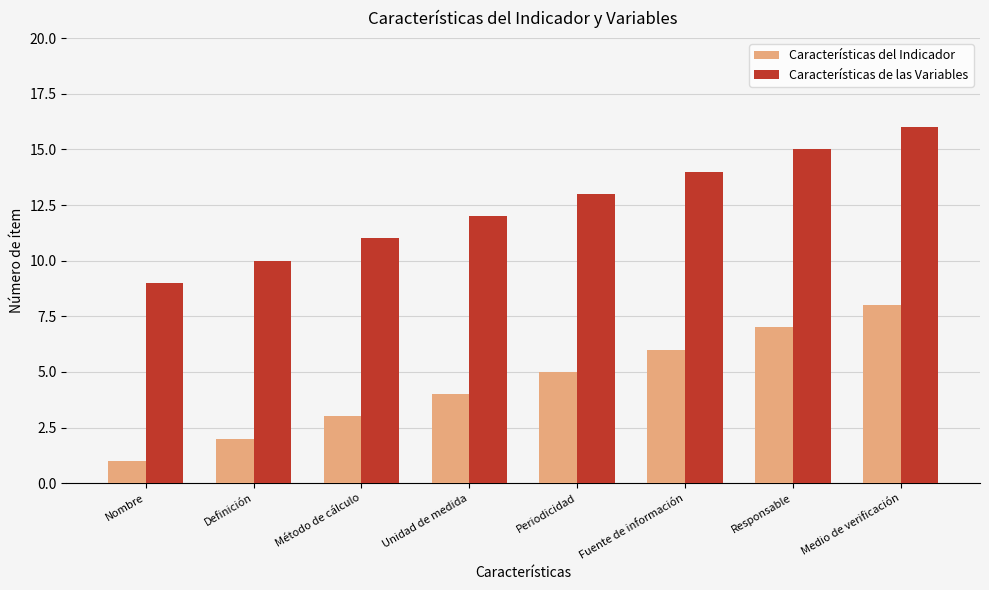

How many values in the Características de las Variables series are below 13?

4